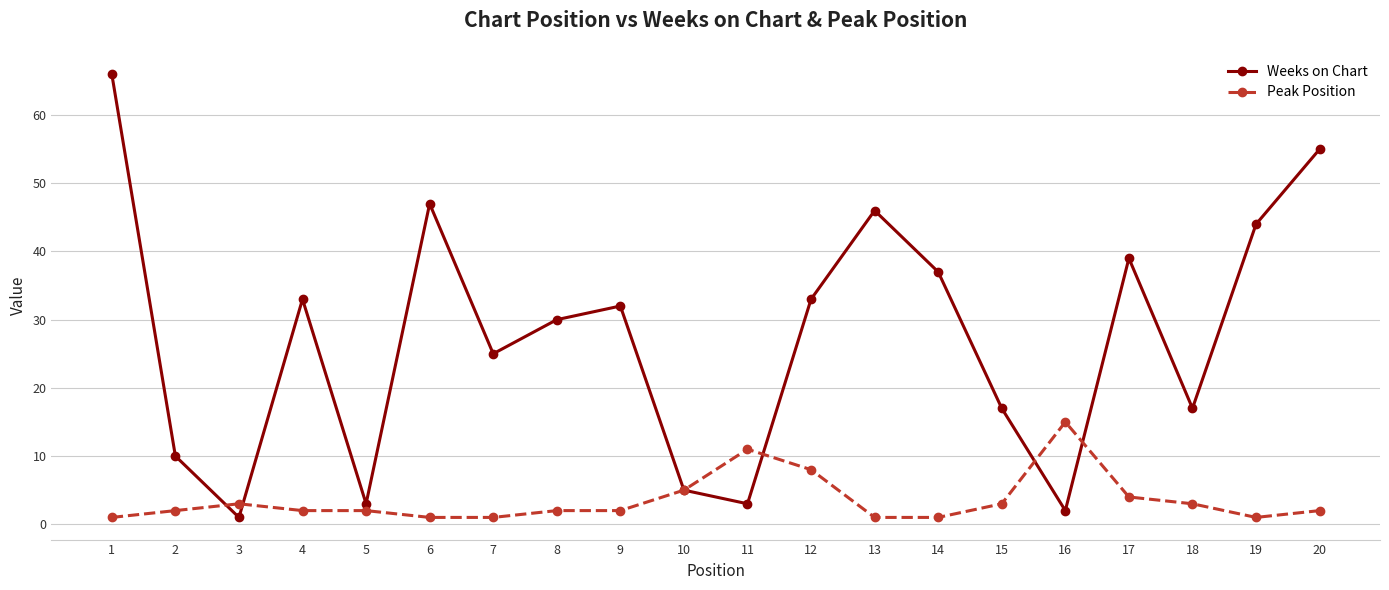

Count the number of data series in this chart.

2